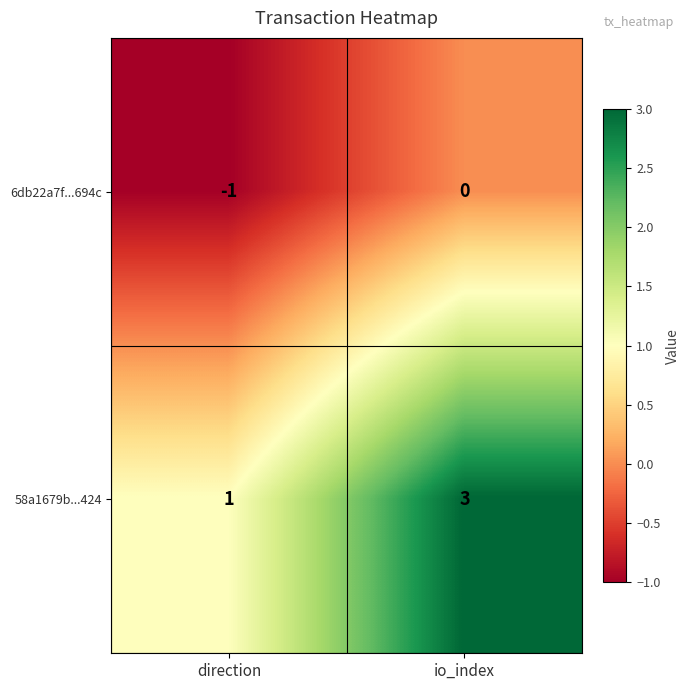

At io_index, list the series in order from smallest to largest.

6db22a7f...694c, 58a1679b...424